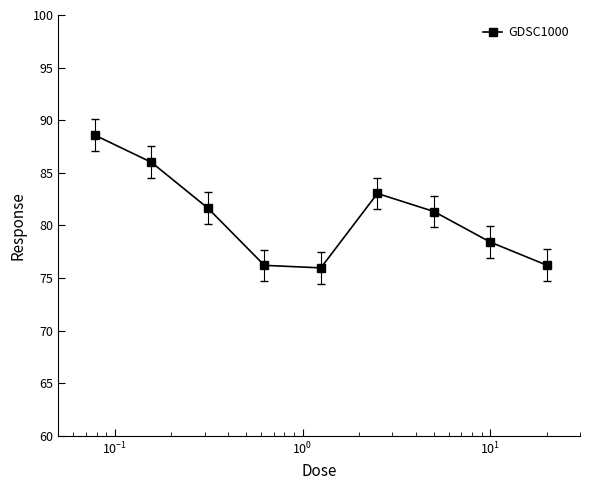

What is the value of the 1st point from the left?

88.6